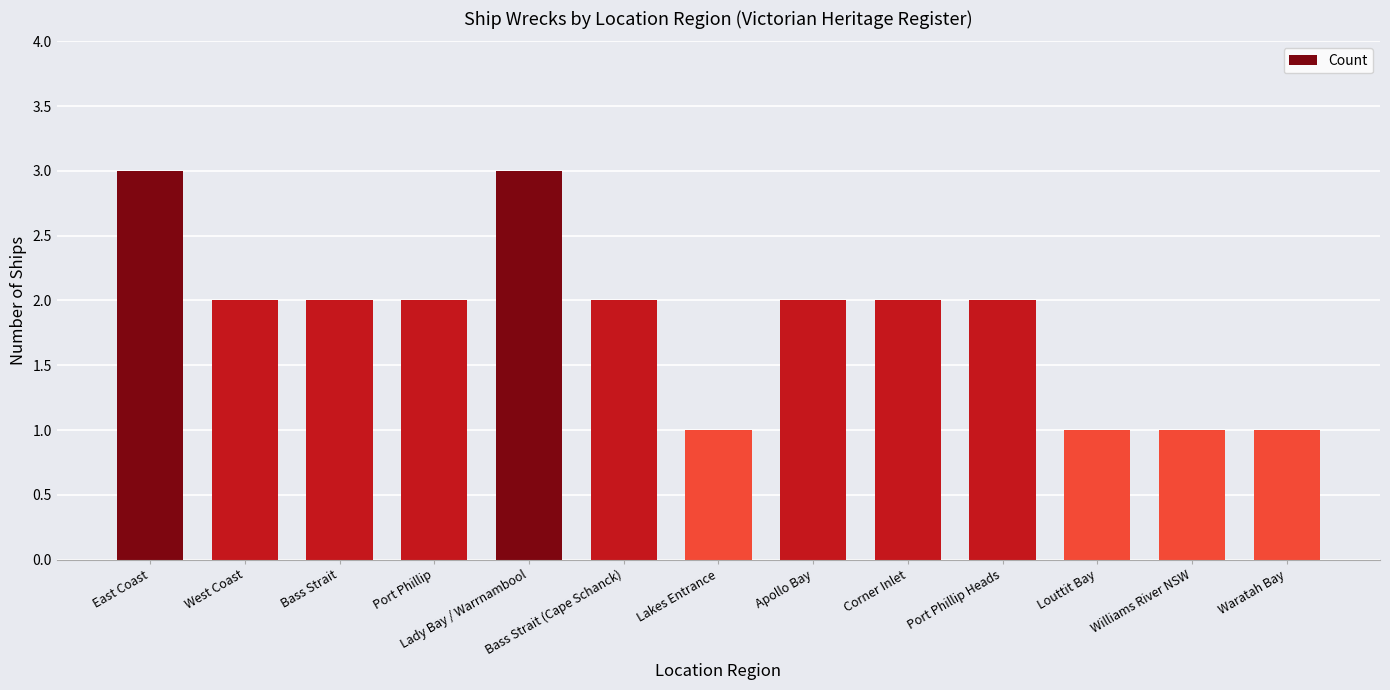

What is the value of the 10th bar from the left?

2